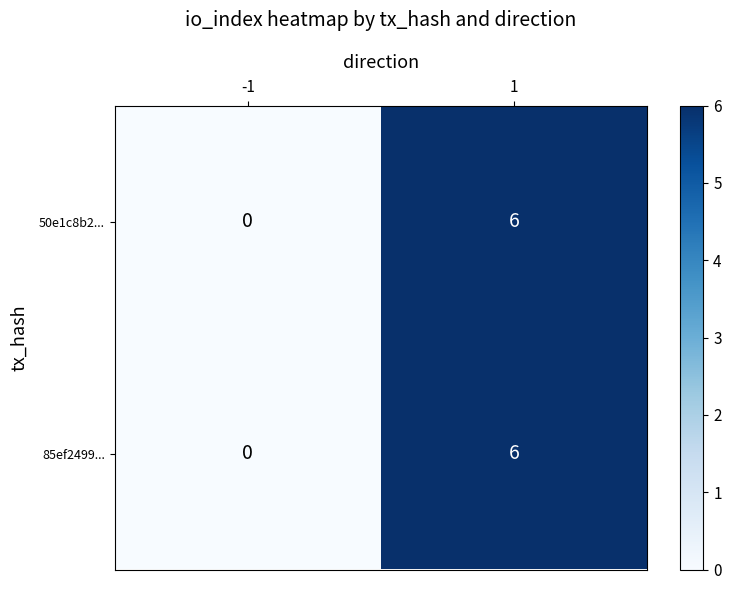

What is the total value across all series at 1?

12